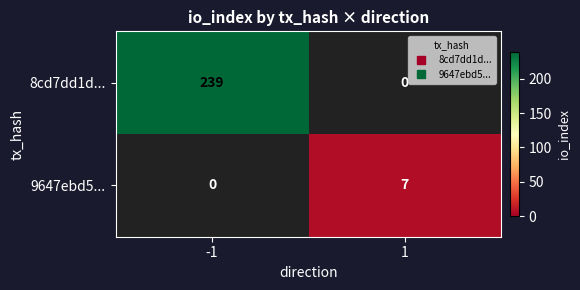

What is the total value across all series at 1?

7